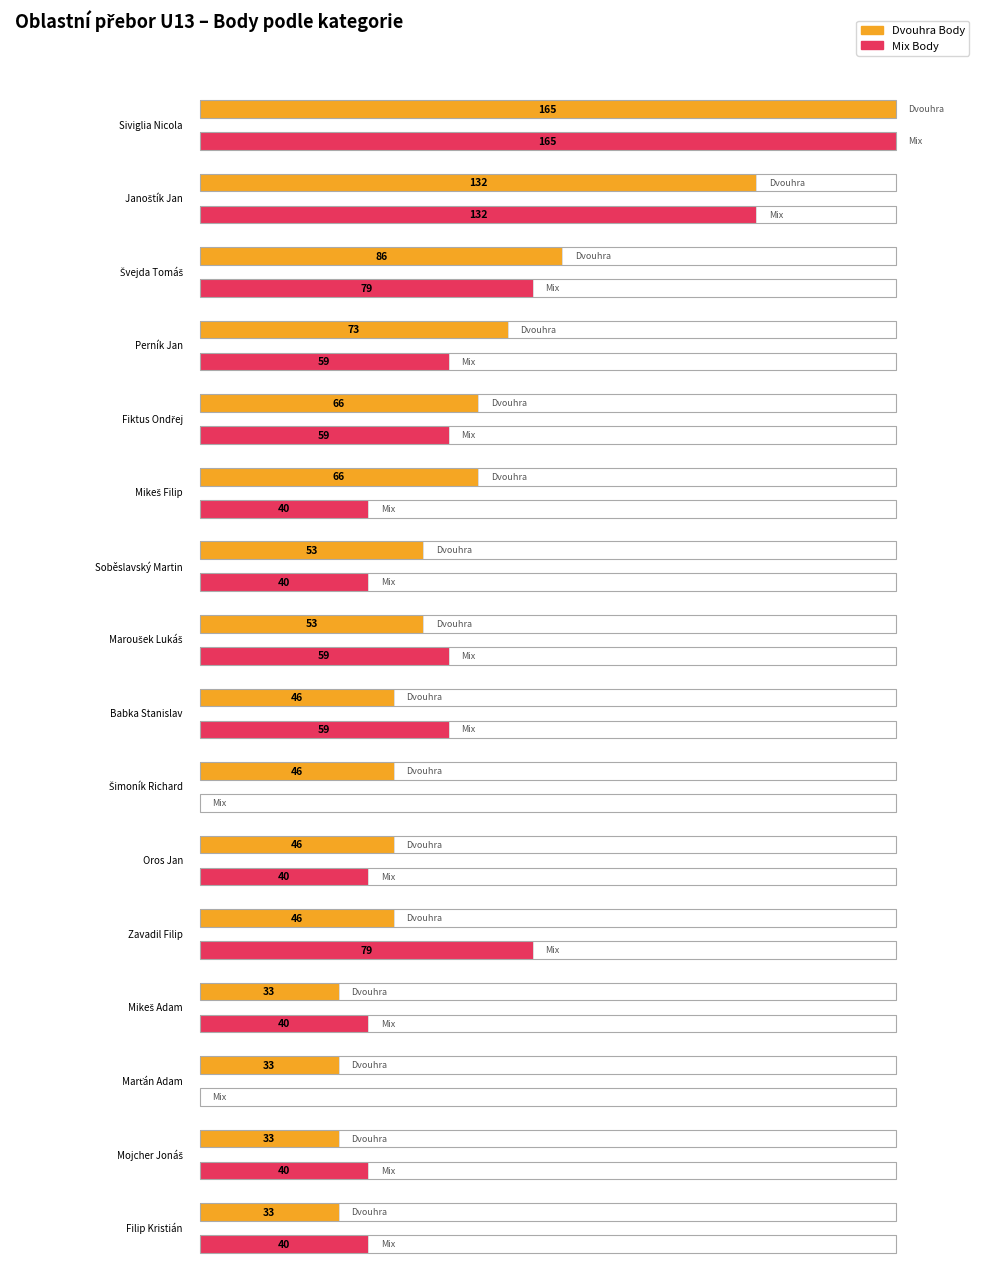

Does the chart contain stacked bars?

No